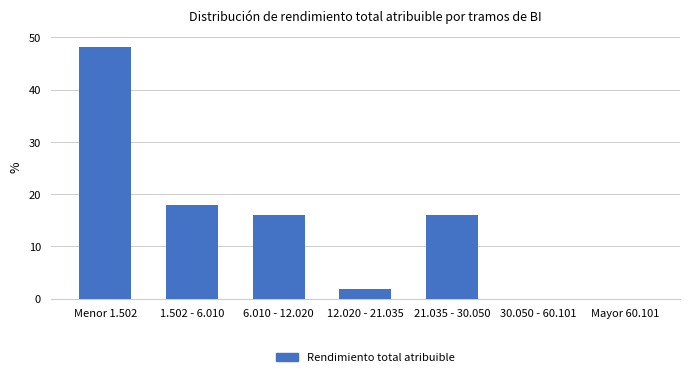

Reading left to right, transcribe all the data shown in this chart.

Menor 1.502=48.2	1.502 - 6.010=17.9	6.010 - 12.020=16.1	12.020 - 21.035=1.8	21.035 - 30.050=16.1	30.050 - 60.101=0.0	Mayor 60.101=0.0